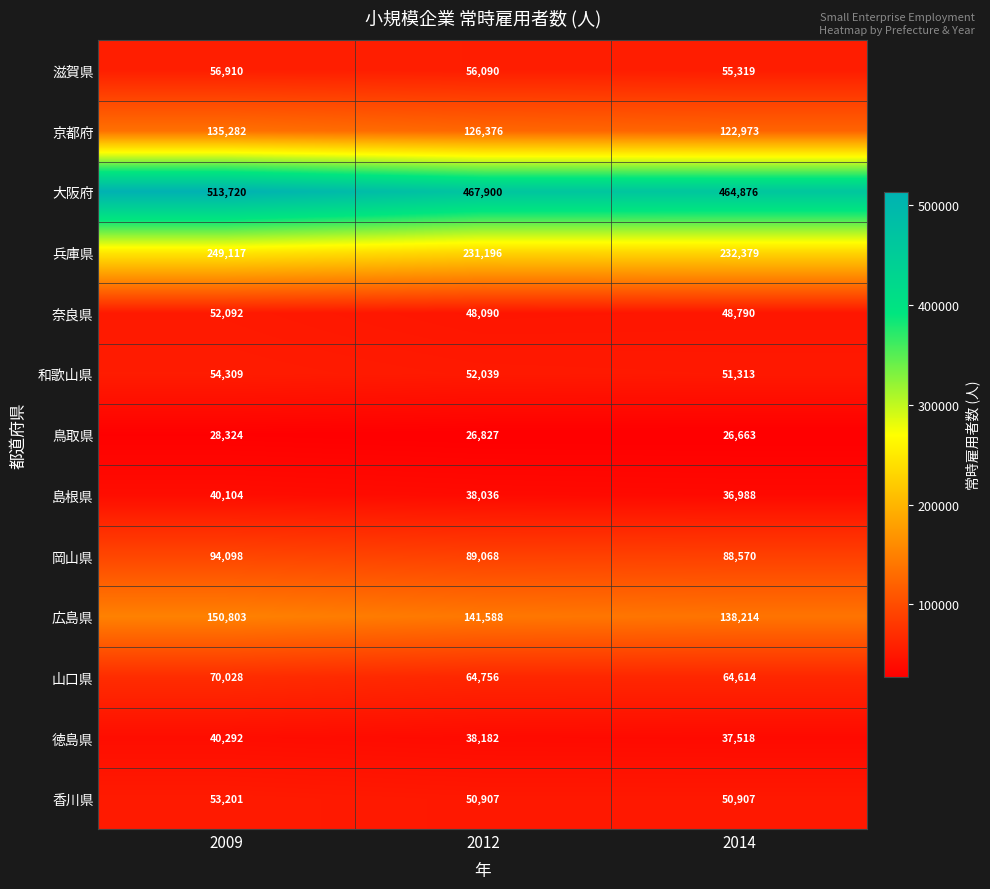

How many series are shown in this chart?

13